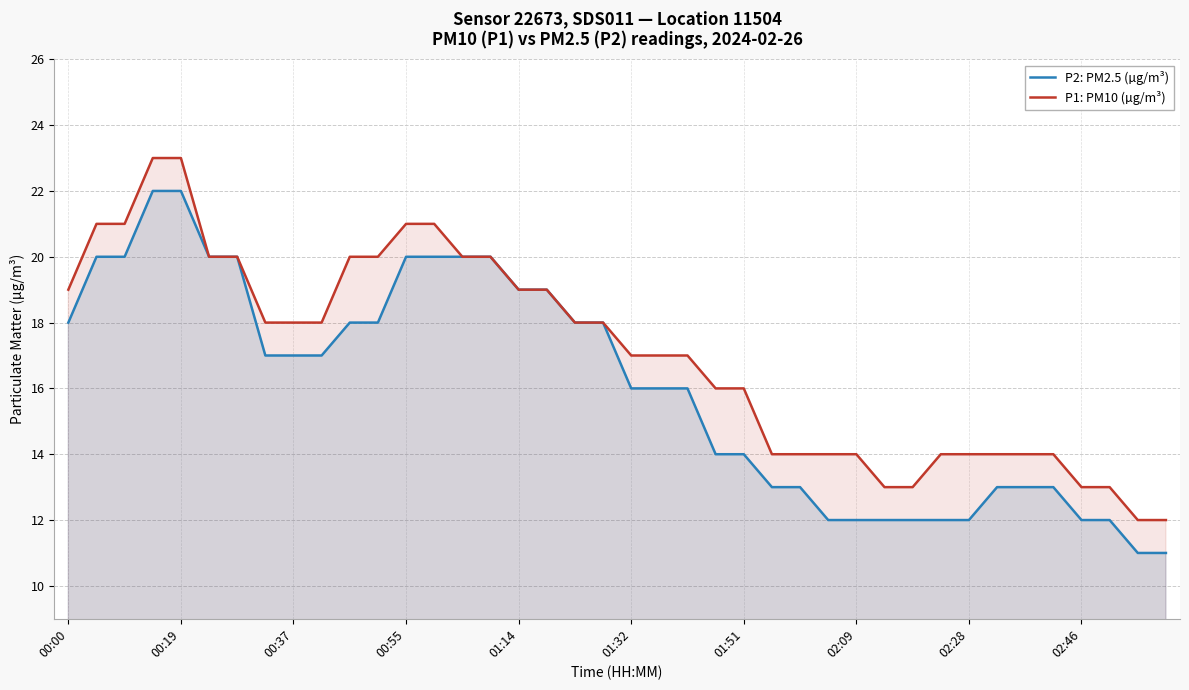

True or false: P1: PM10 (µg/m³) has a value of 24 at 02:09.

False